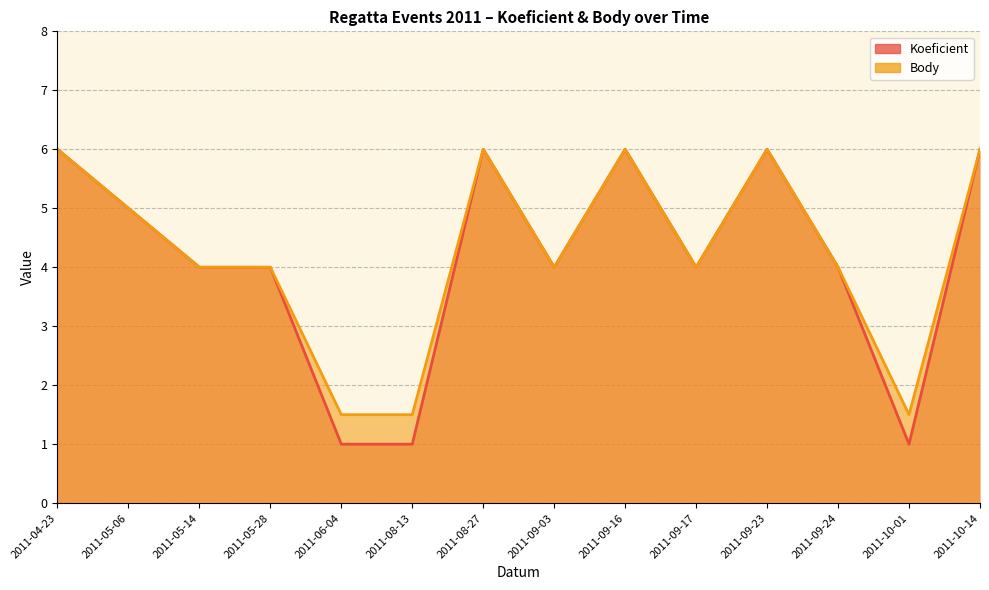

How many data points does each series have?

14